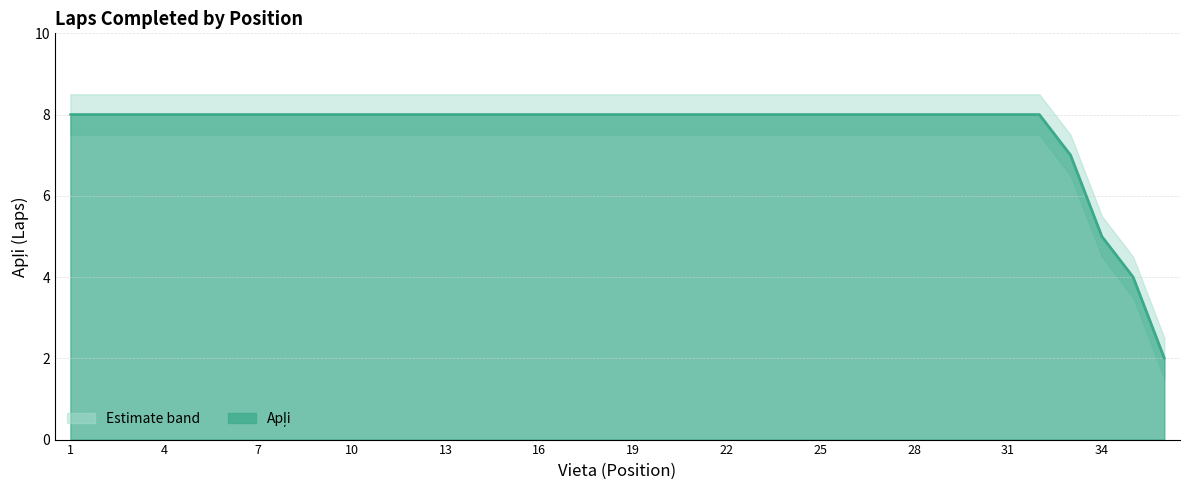

The Apļi series shows 5.2 at 3. True or false?

False